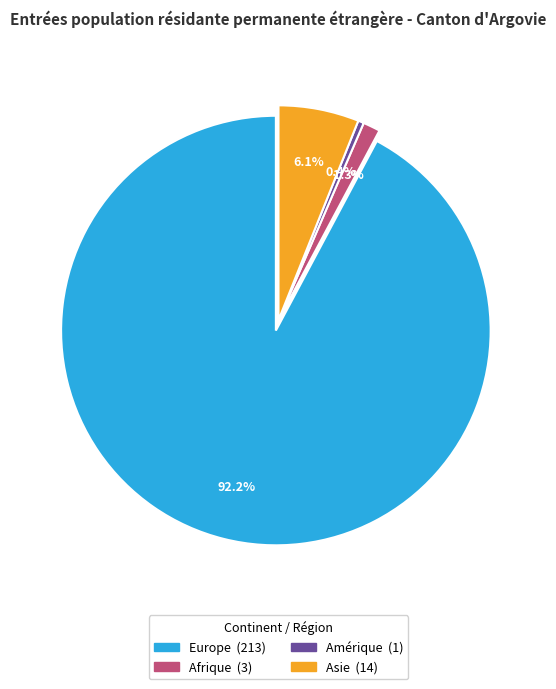

Is there a majority slice in this chart?

Yes